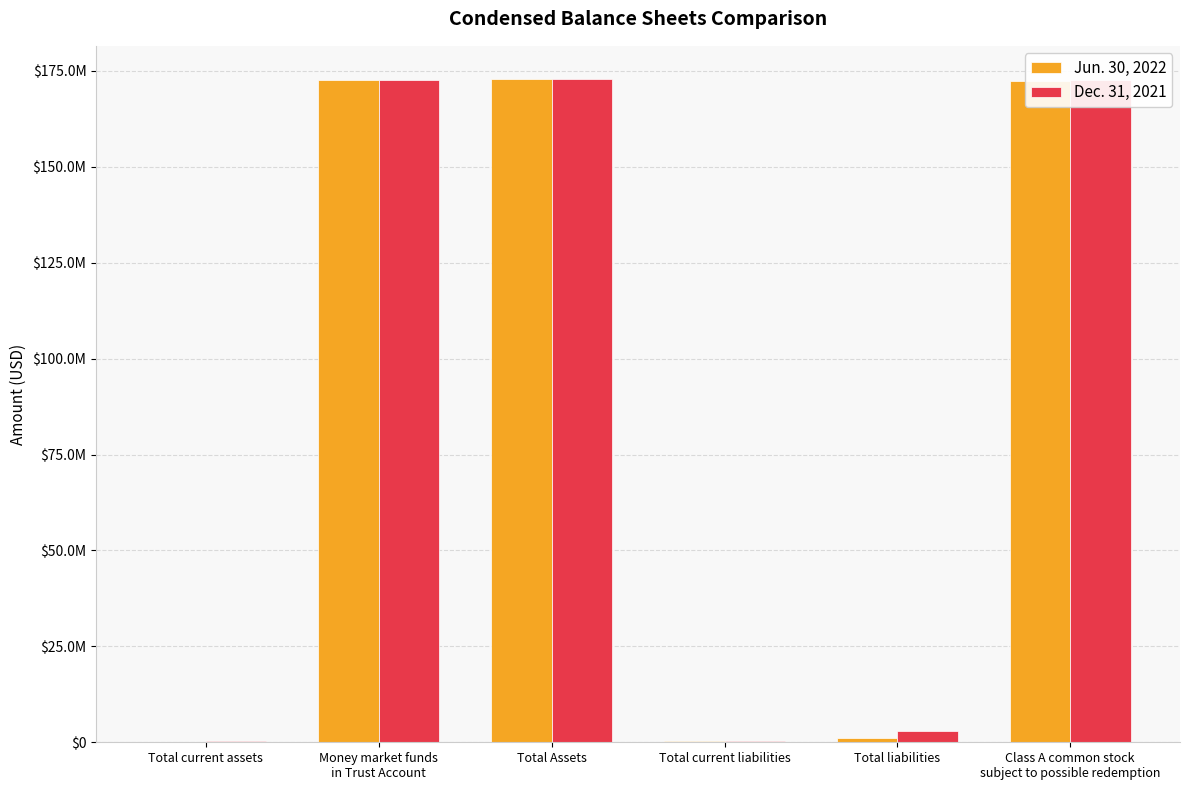

What position from the left is Total current liabilities?

4